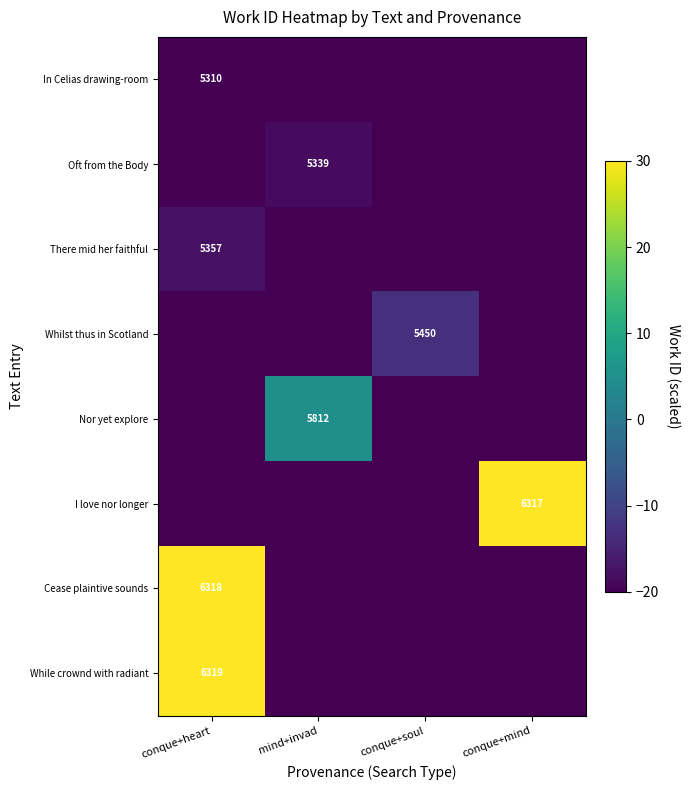

Is it true that There mid her faithful equals 5357 at conque+heart?

True